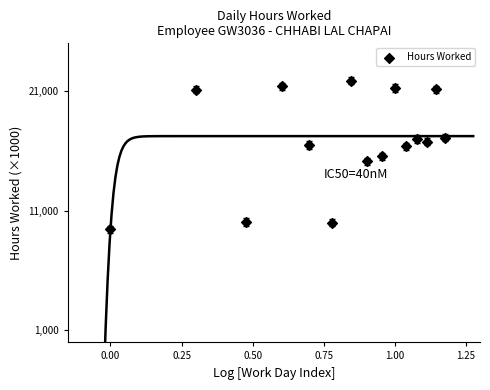

What is the range of Y values (max minus min)?

12420